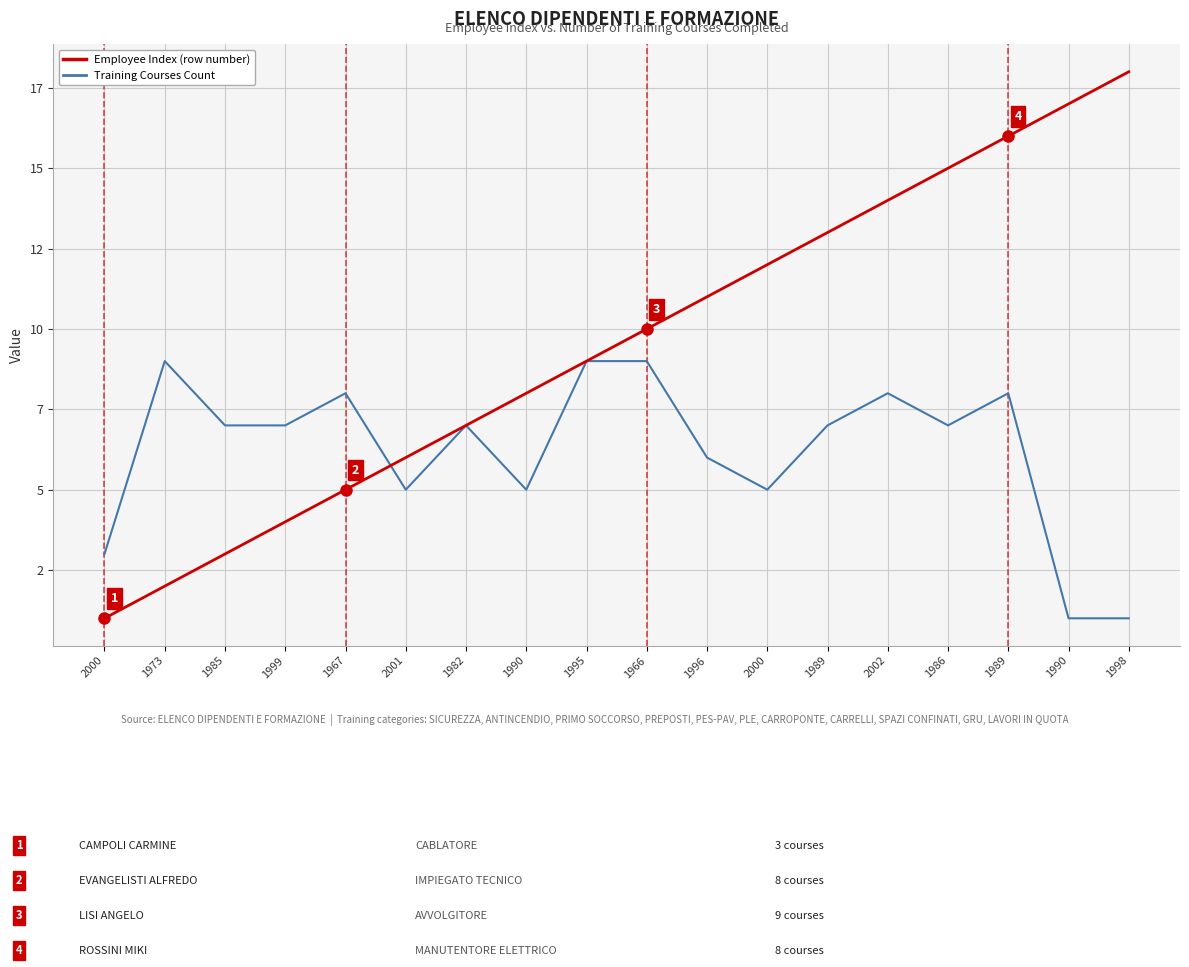

Where is the first local maximum for Training Courses Count?

1973